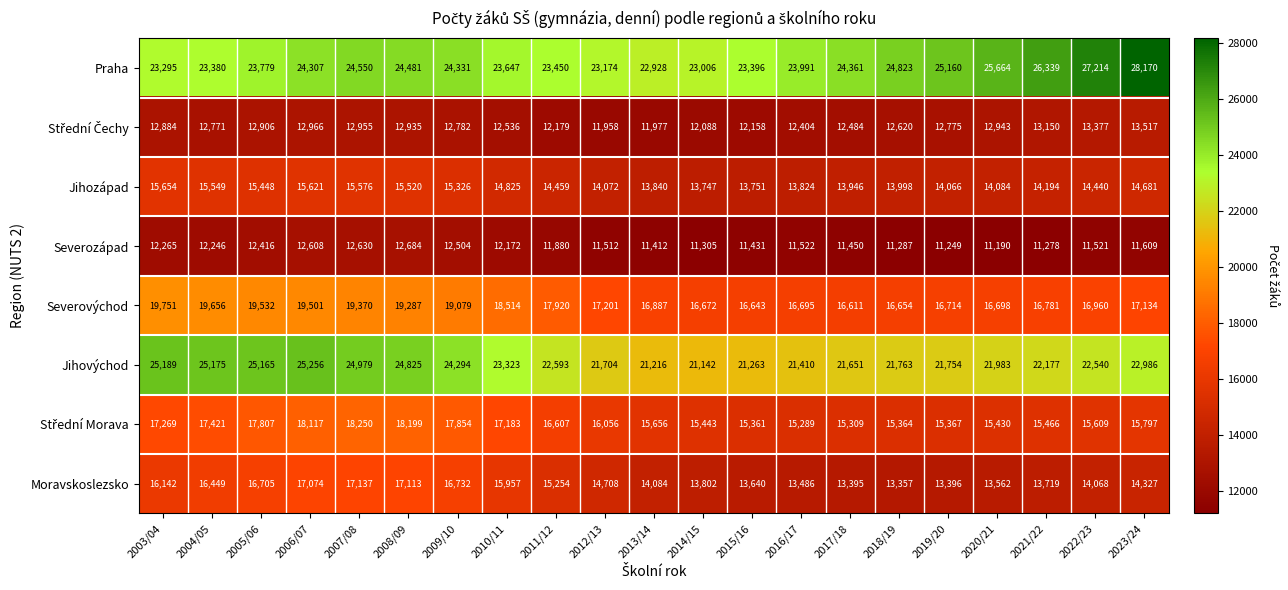

Which category has the highest value in the Jihozápad series?

2003/04